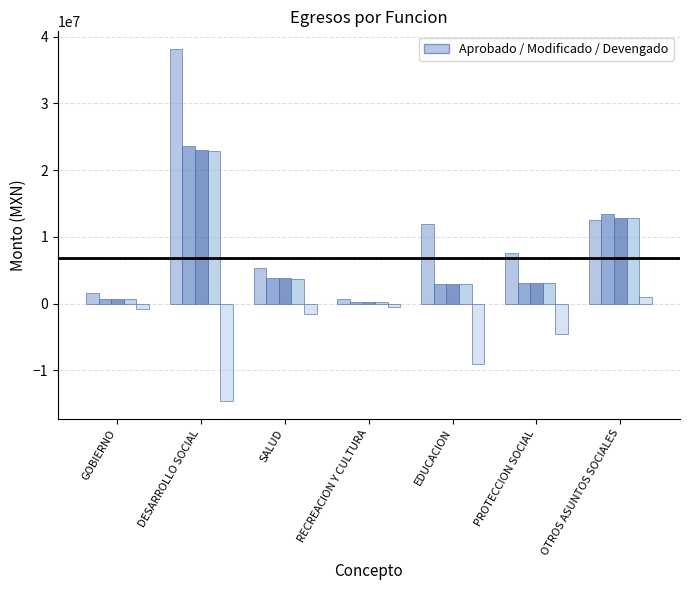

True or false: Pagado has a value of 109230.2 at RECREACION Y CULTURA.

False